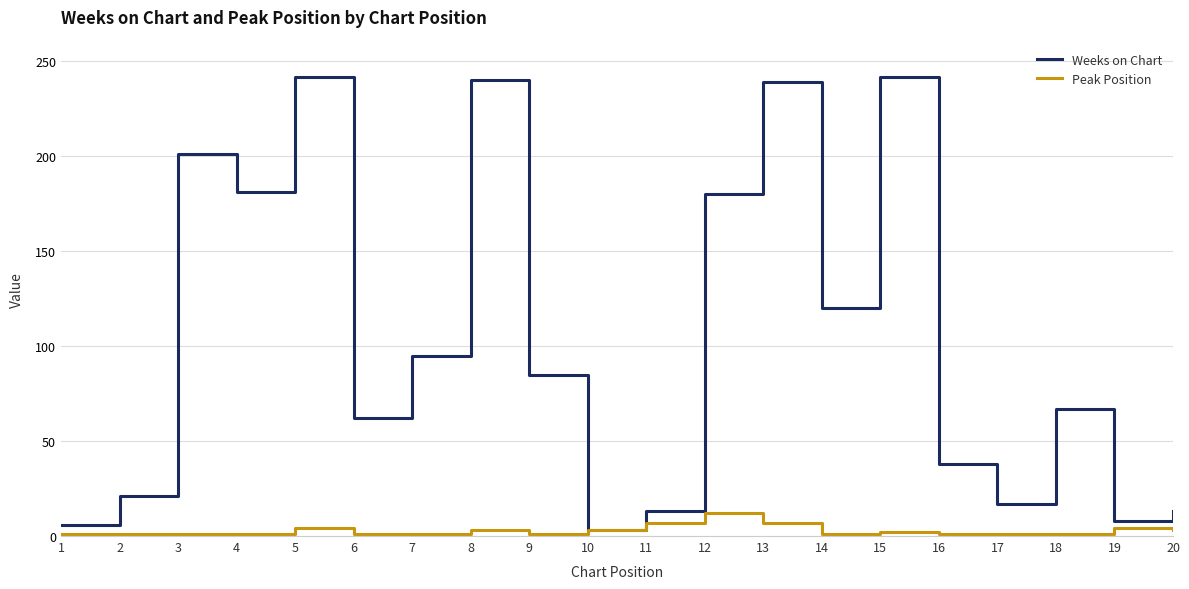

True or false: Peak Position has a value of 4 at 19.

True